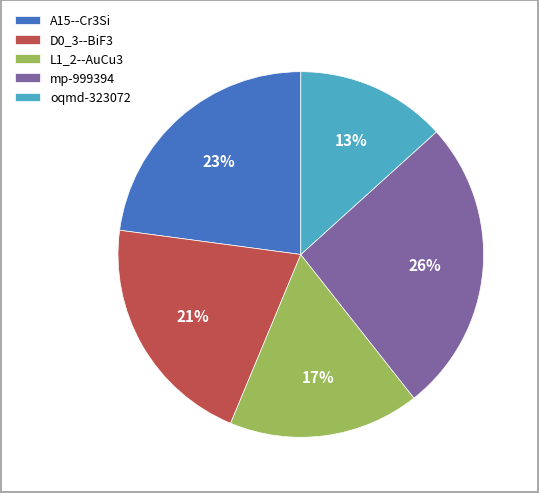

Is there any slice that represents more than half of the pie?

No